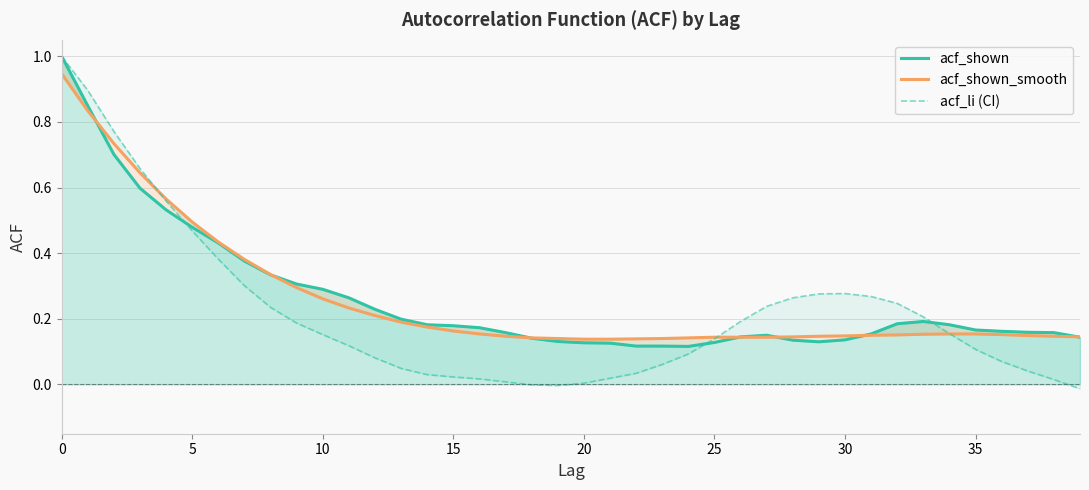

What is the label of the 18th point from the right?

22